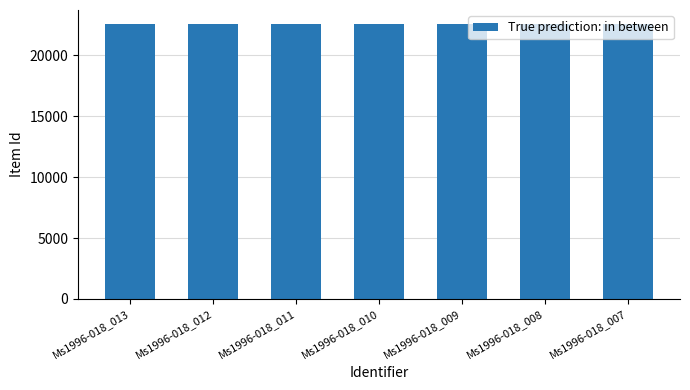

What is the sum of the values at Ms1996-018_011 and Ms1996-018_013?

45142